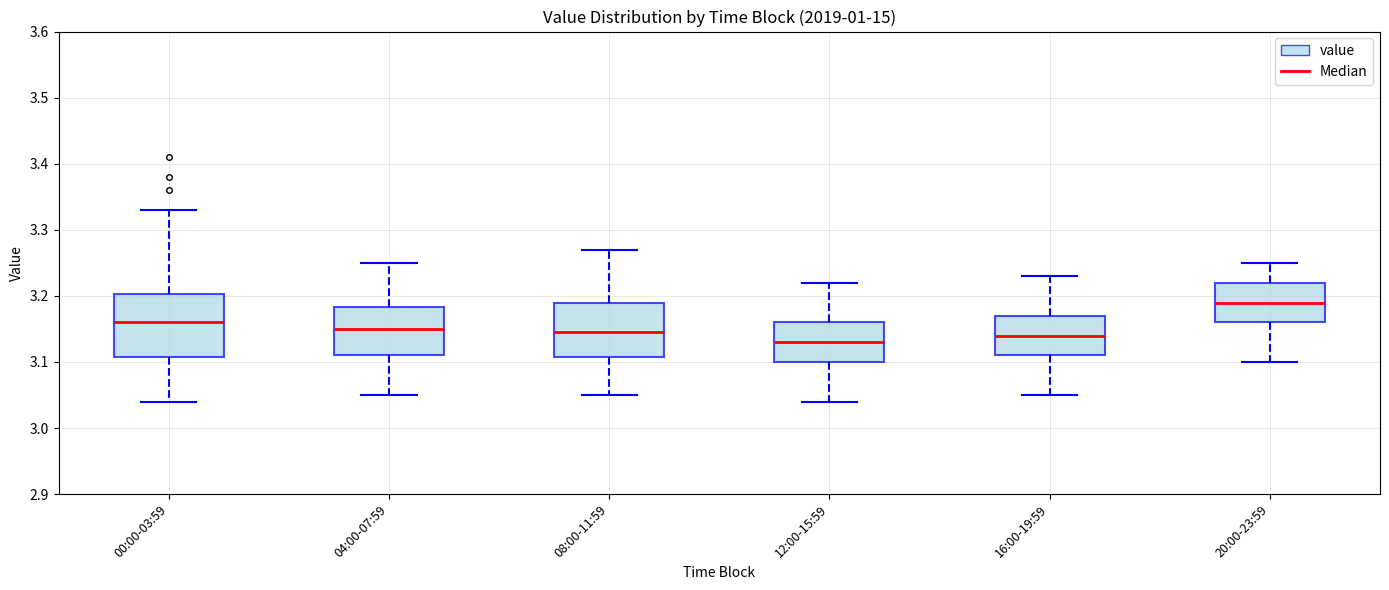

Where does the upper whisker of the box for 20:00-23:59 end on the y-axis? The values are not printed on the chart, so give them approximately, as read against the axis.

3.25